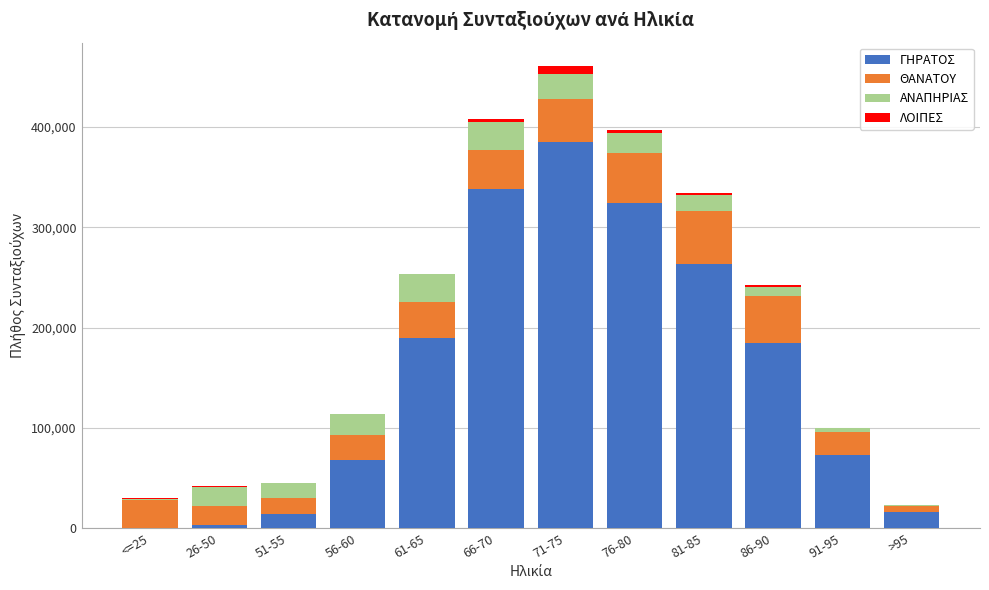

At which label does ΓΗΡΑΤΟΣ reach its peak?

71-75